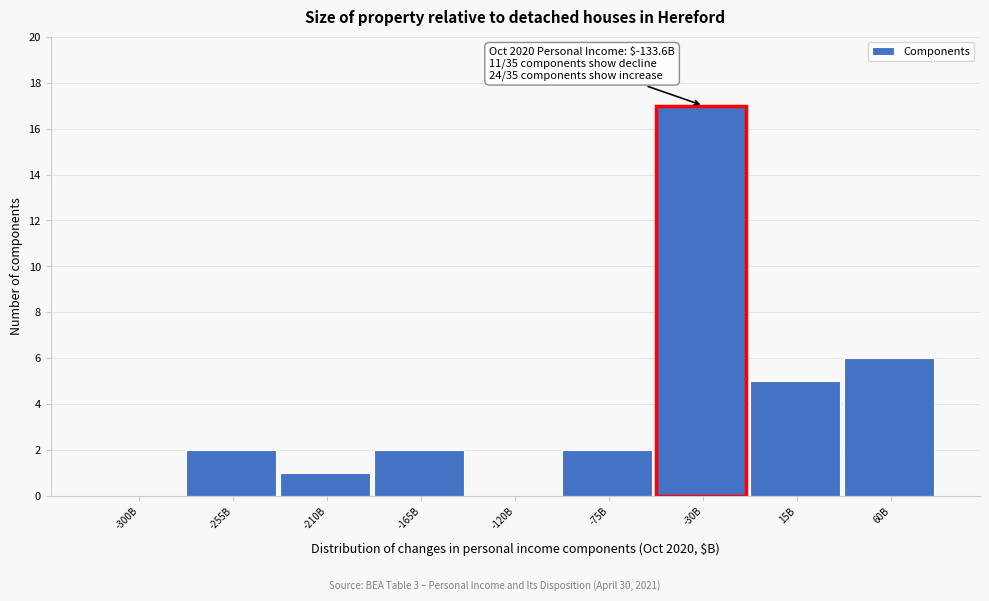

Reading left to right, extract all data points from this chart.

-300B=0	-255B=2	-210B=1	-165B=2	-120B=0	-75B=2	-30B=17	15B=5	60B=6